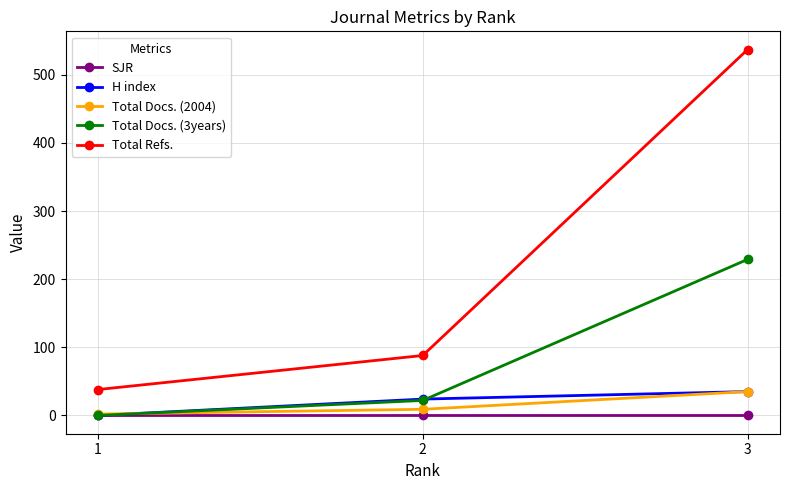

What is the difference between the H index values at 1 and 3?

35